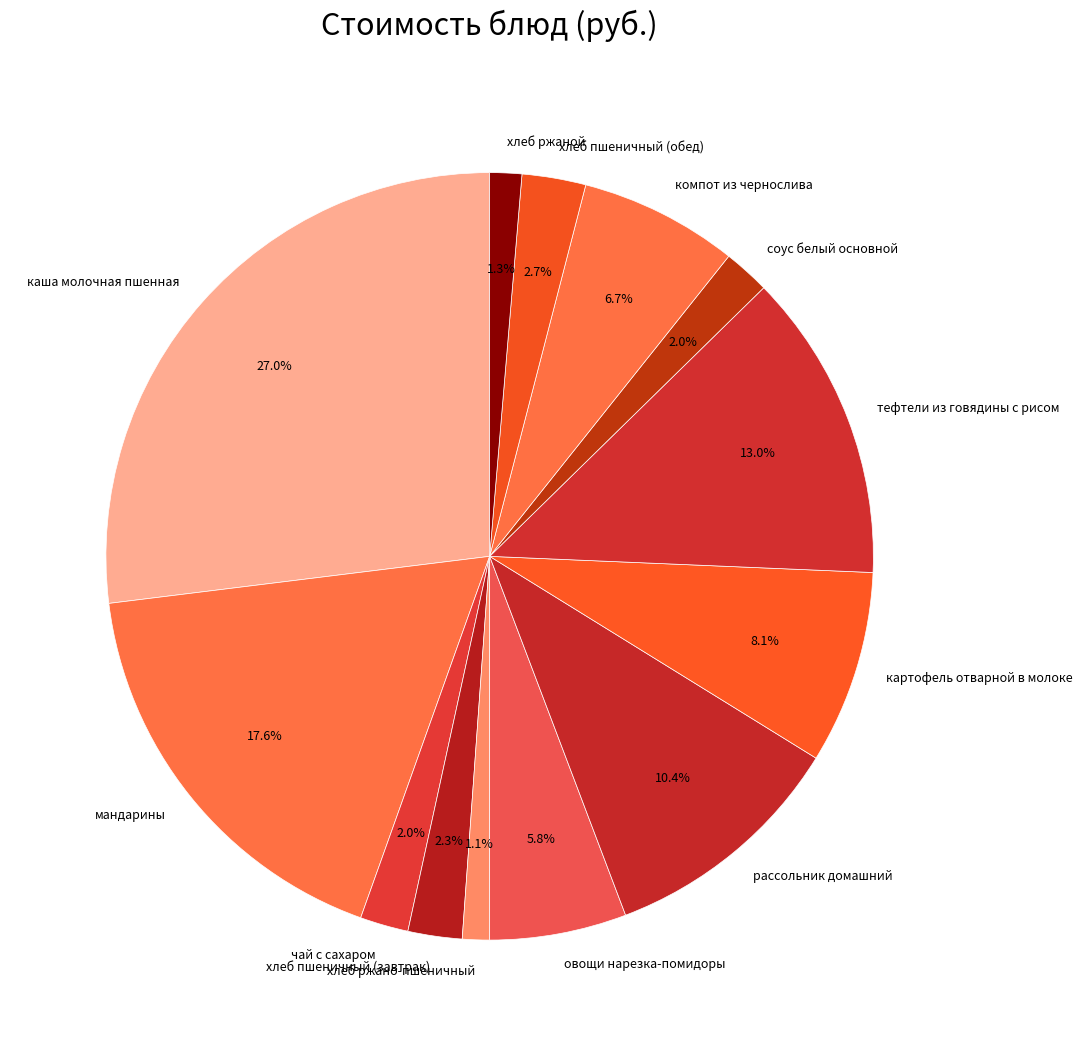

To the nearest percent, what is the average slice percentage?

8%